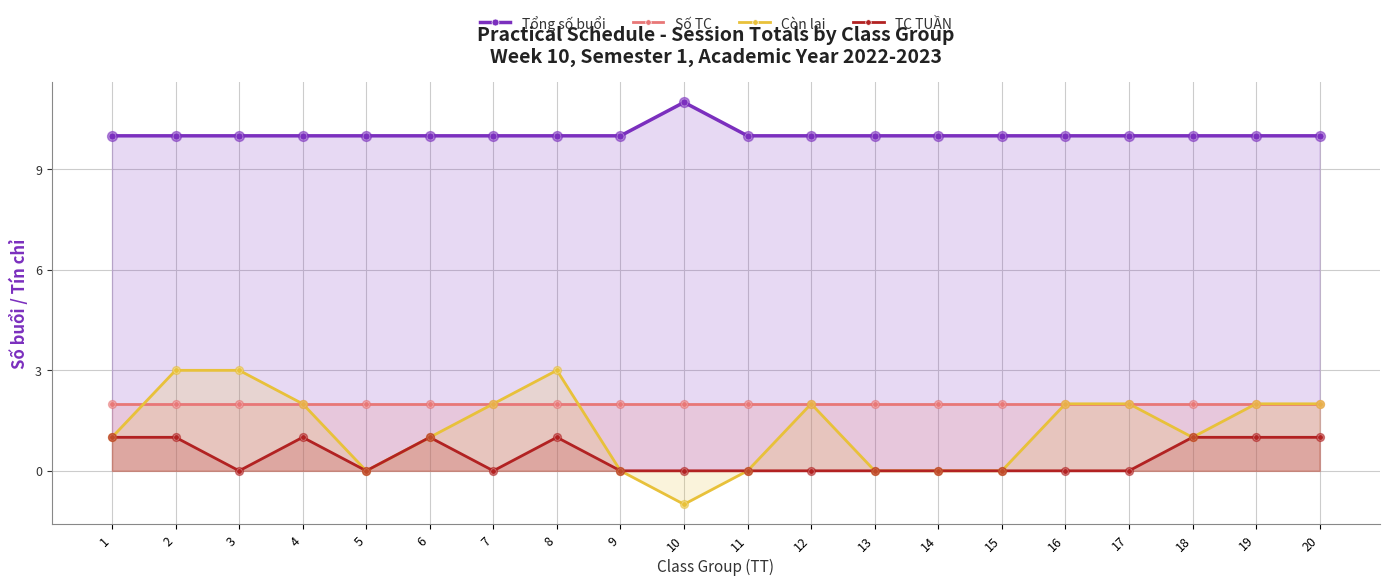

At how many categories does at least one series exceed 6?

20